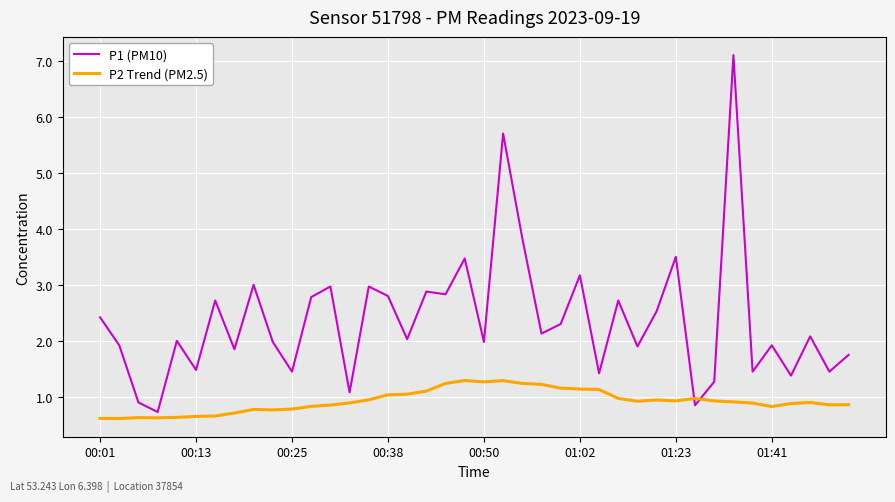

What is the lowest value of the P2 Trend (PM2.5) series?

0.6